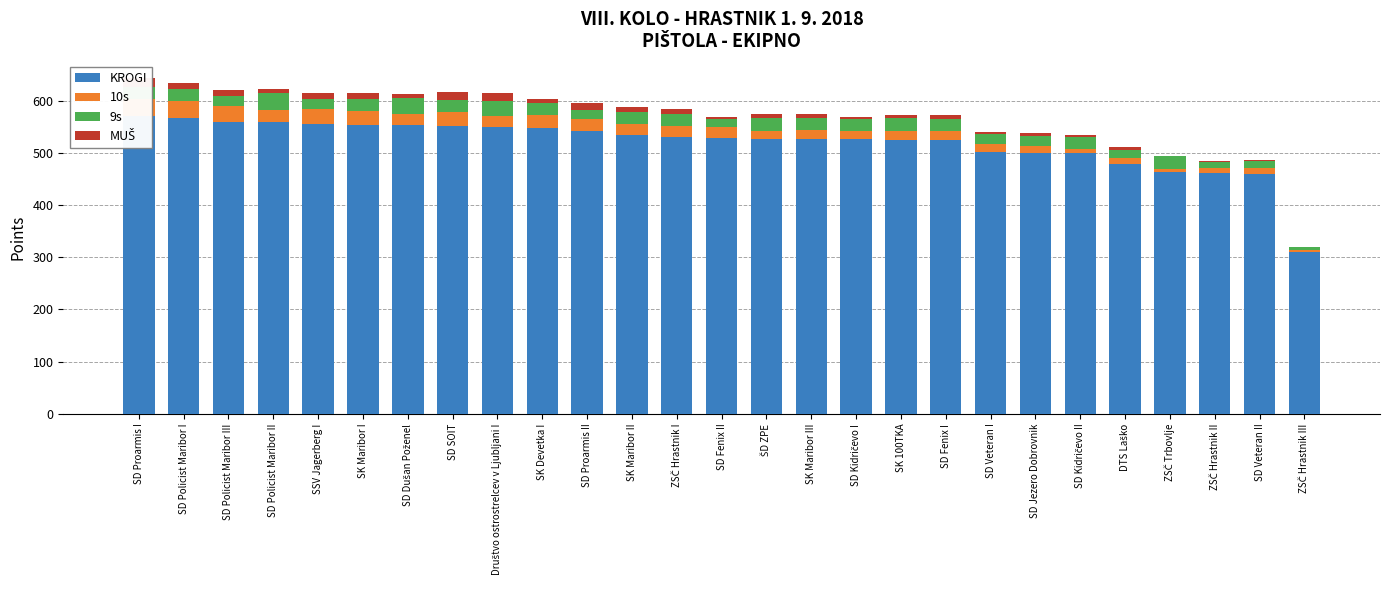

What is the label of the 17th bar from the left?

SD Kidričevo I